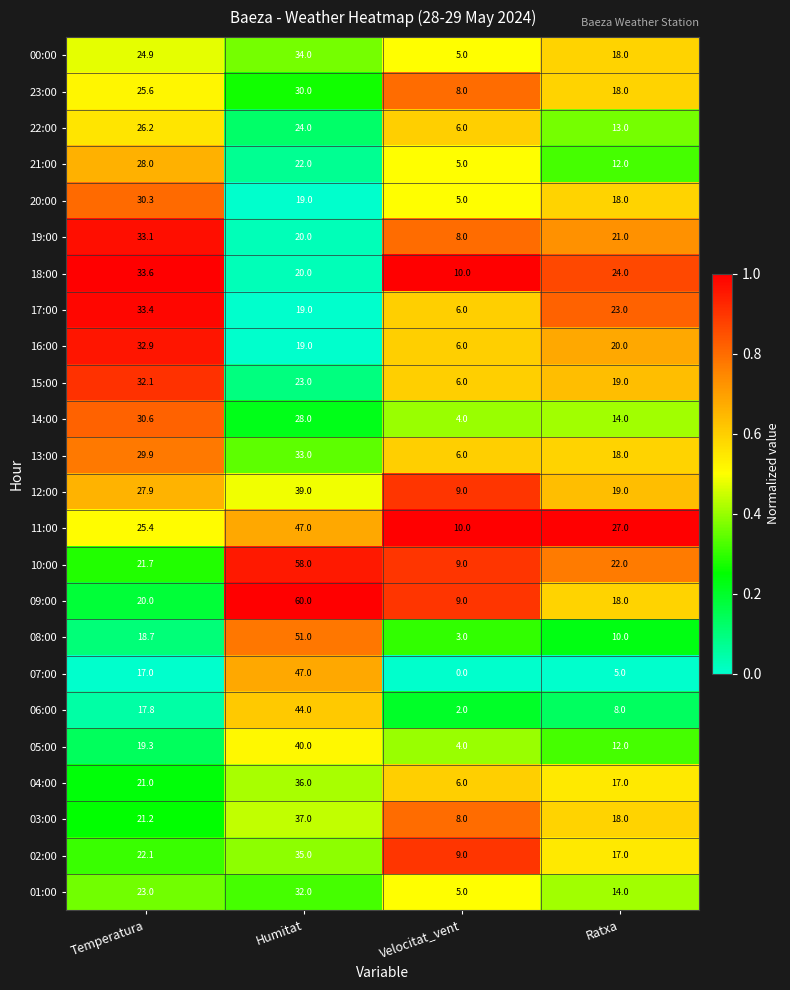

At how many categories does at least one series exceed 0?

4